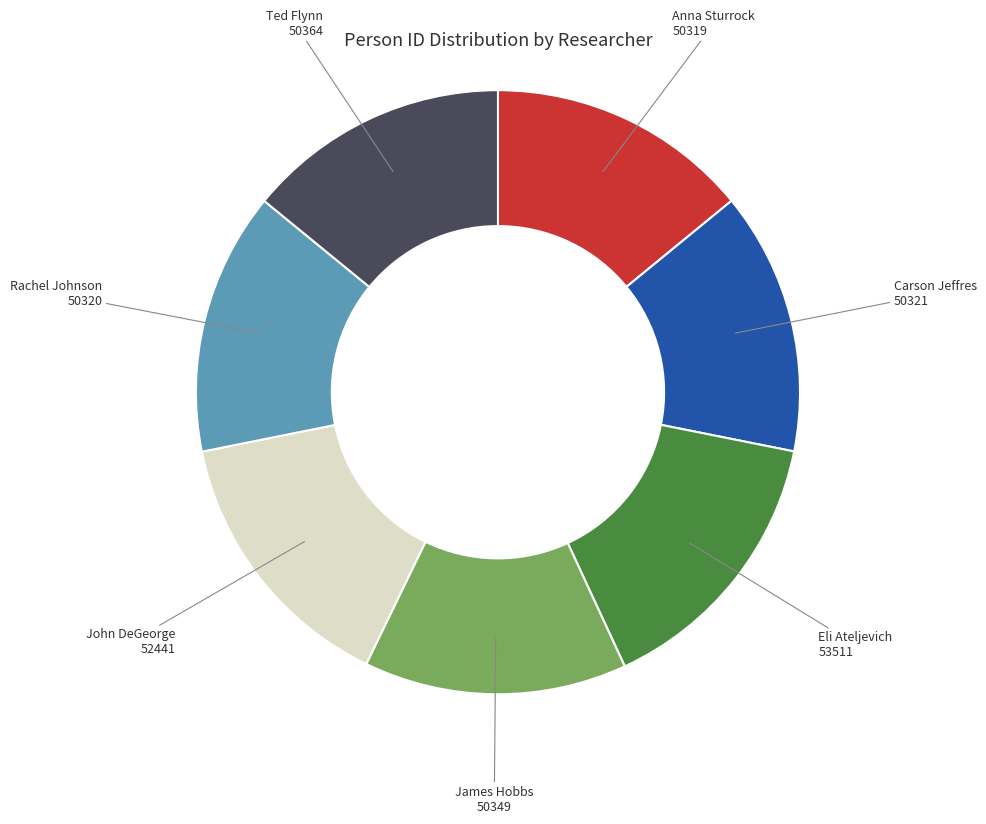

Is there any slice that represents more than half of the pie?

No